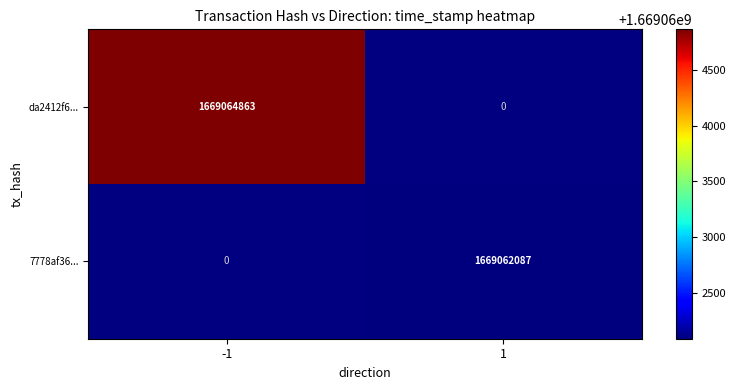

The da2412f6... series shows 1669064863 at -1. True or false?

True